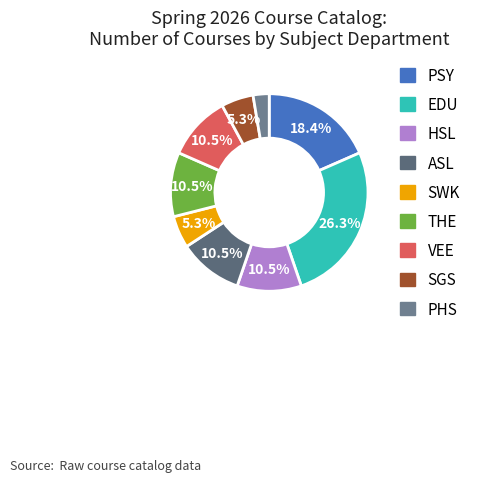

Does THE account for over 50% of the chart?

No